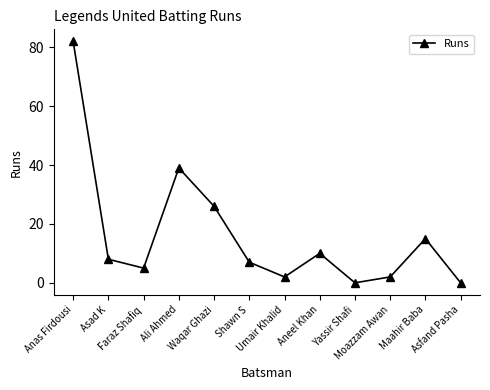

What is the difference between the second highest and second lowest values?

39